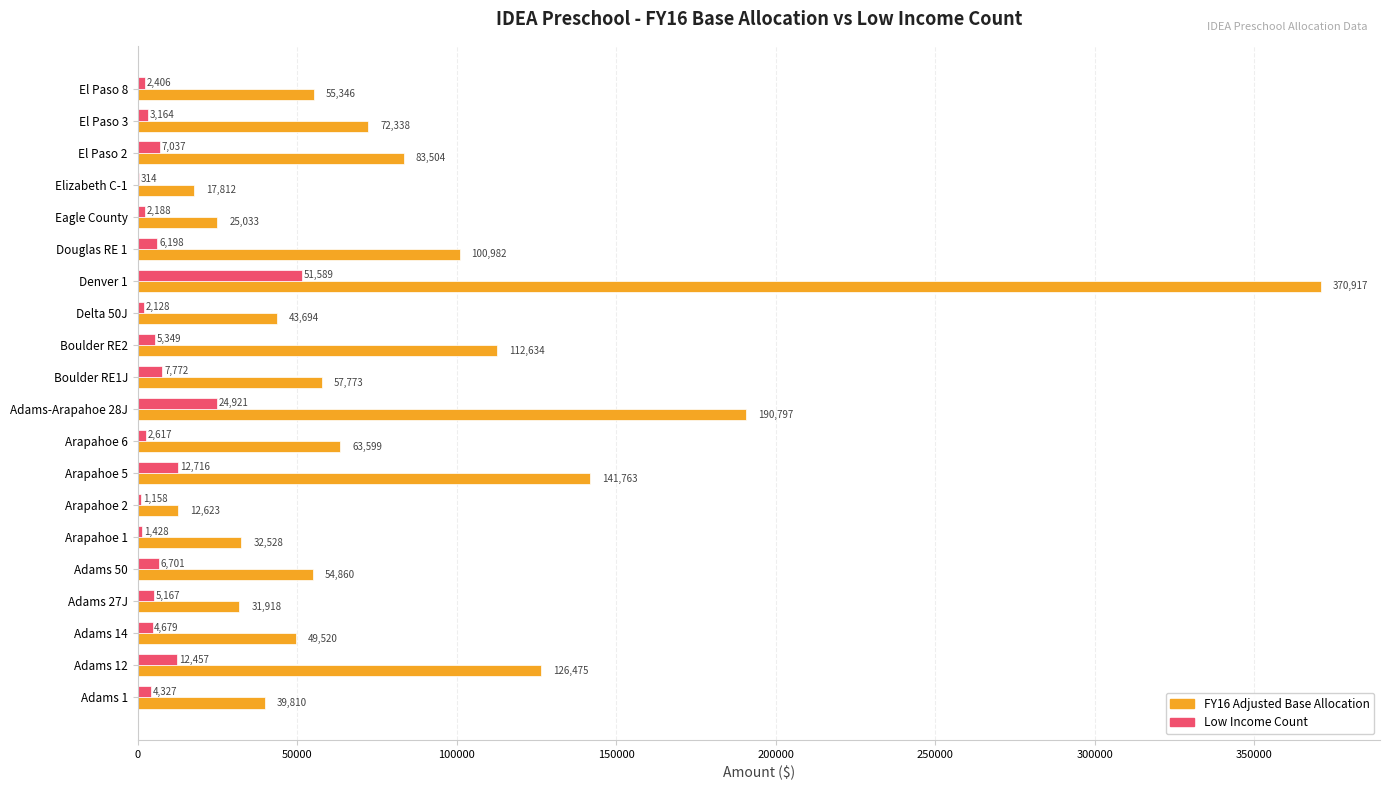

At which label is Low Income Count closest to 25951?

Adams-Arapahoe 28J